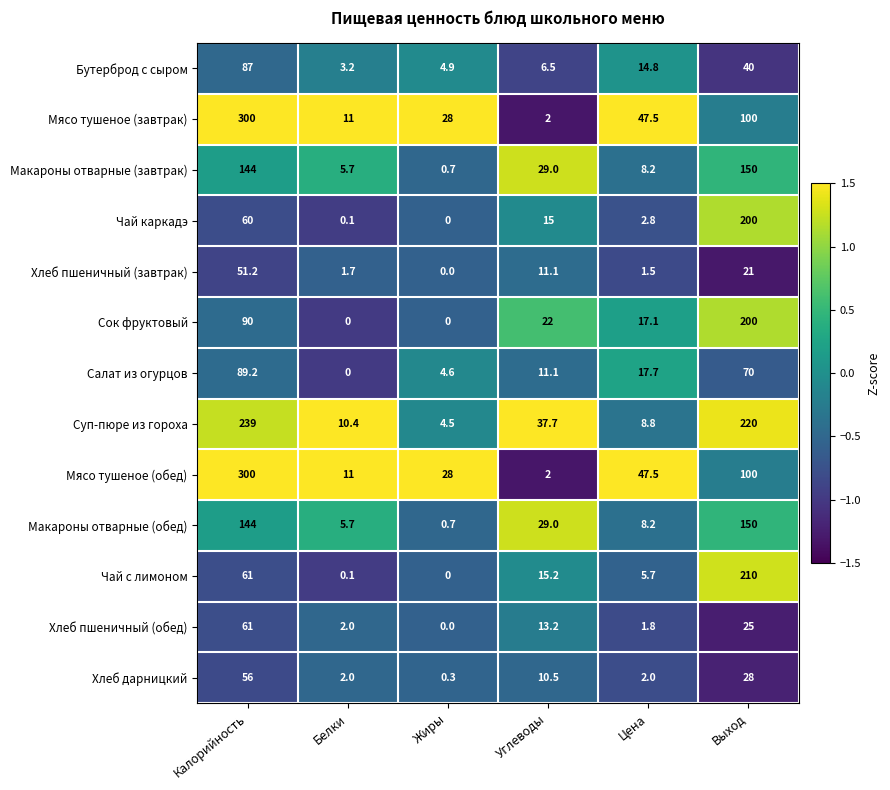

Which series has the largest total across all categories?

Суп-пюре из гороха